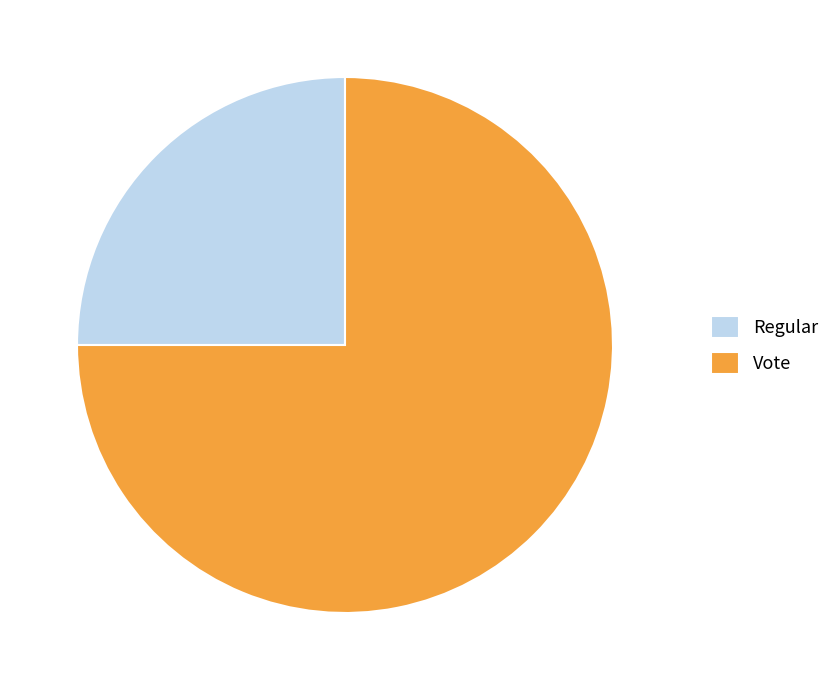

Do Regular and Vote together represent more than half of the pie?

Yes